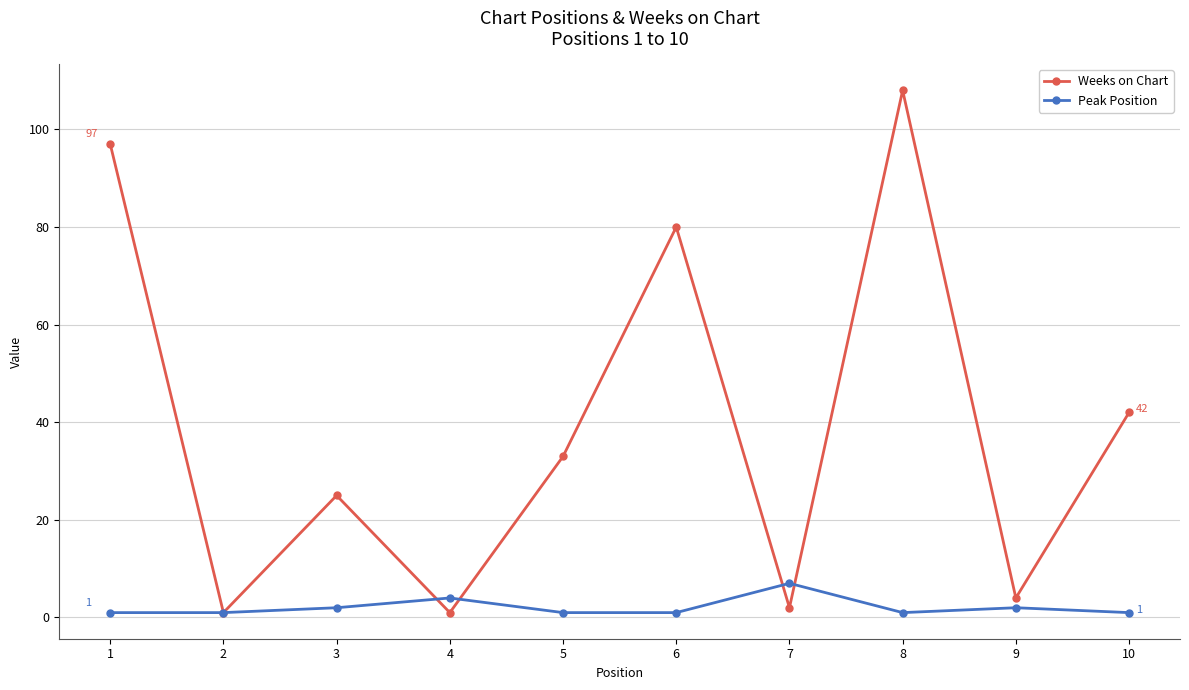

After their last crossing, which series has the higher values: Weeks on Chart or Peak Position?

Weeks on Chart